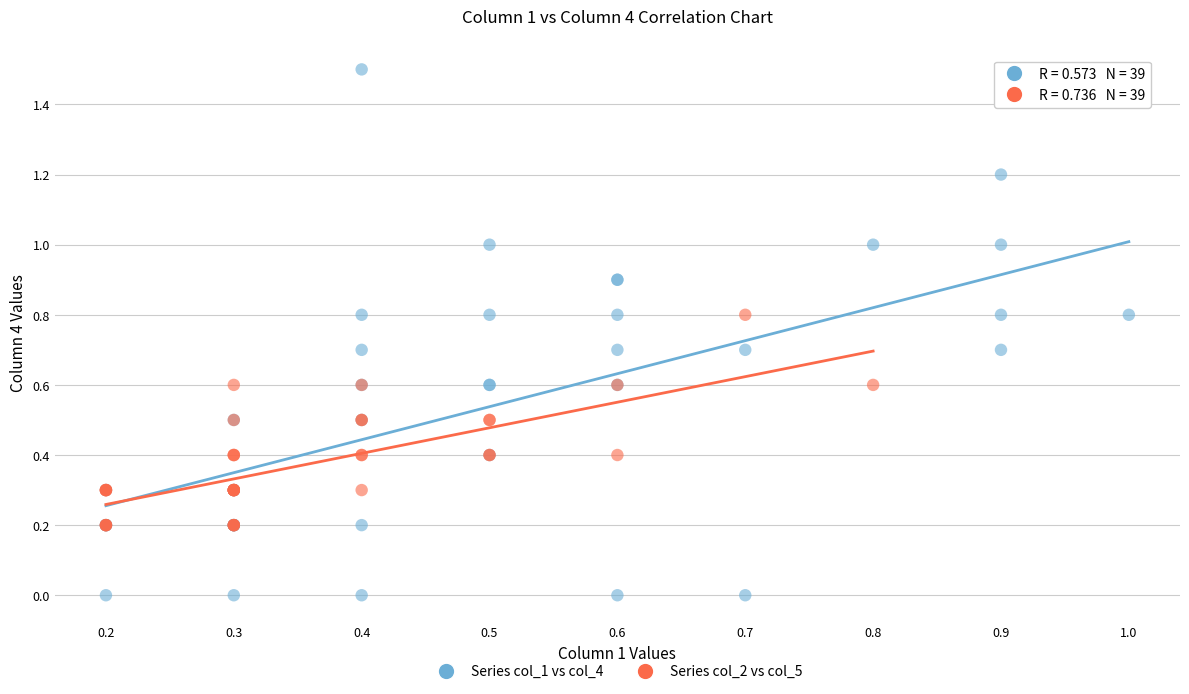

Which series has the widest spread of Y values?

Series col_1 vs col_4